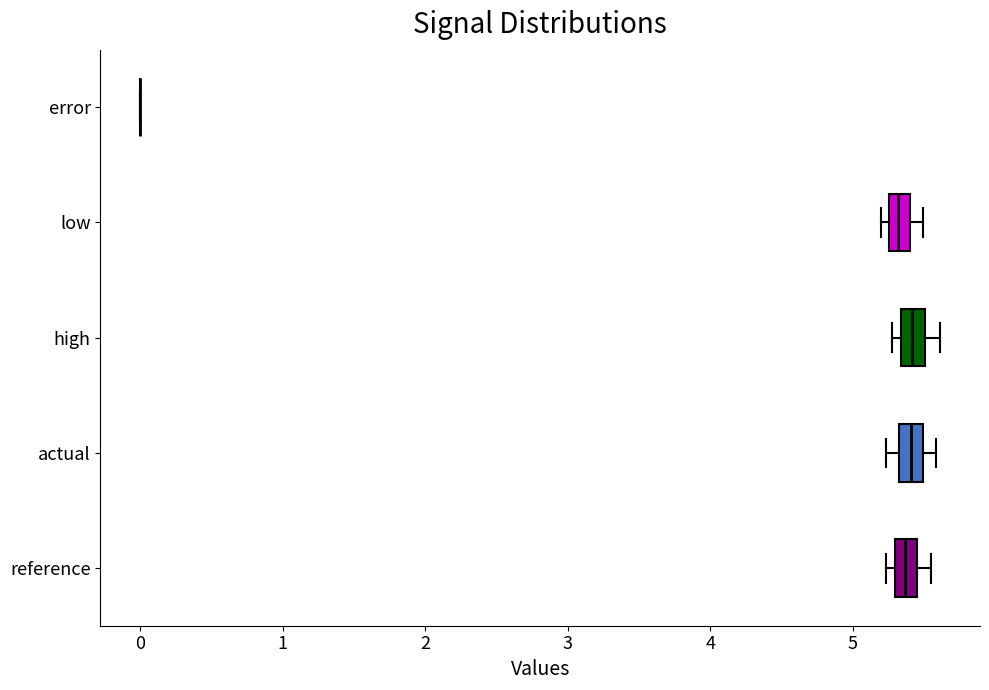

Where is the left edge of the box for low on the x-axis? The values are not printed on the chart, so give them approximately, as read against the axis.

5.3